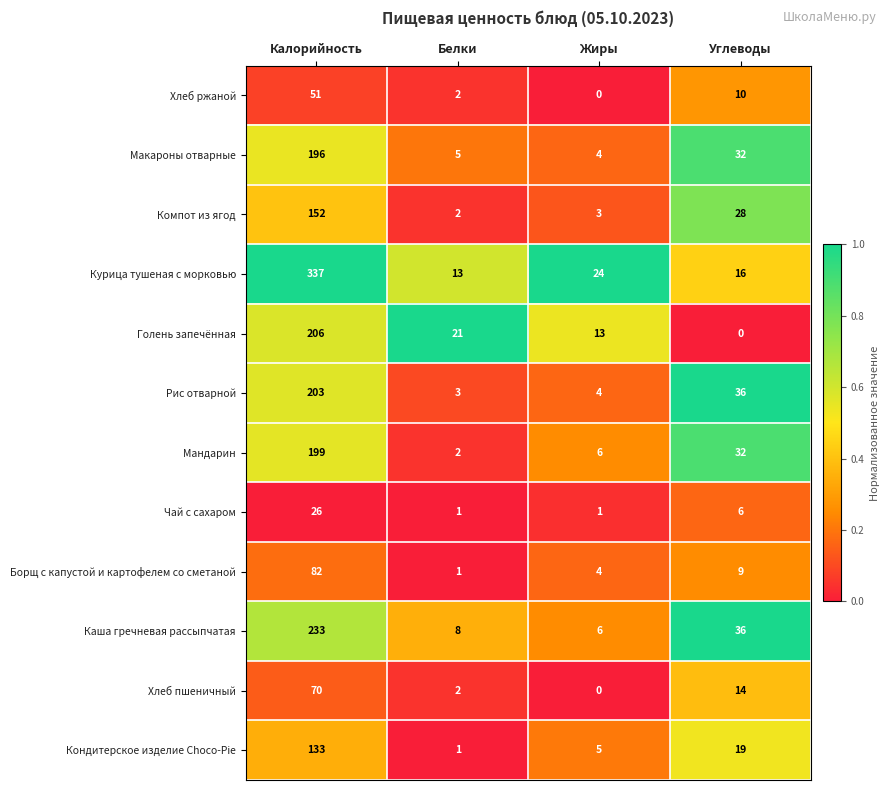

Rank the series by their maximum value, from highest to lowest.

Курица тушеная с морковью, Каша гречневая рассыпчатая, Голень запечённая, Рис отварной, Мандарин, Макароны отварные, Компот из ягод, Кондитерское изделие Choco-Pie, Борщ с капустой и картофелем со сметаной, Хлеб пшеничный, Хлеб ржаной, Чай с сахаром